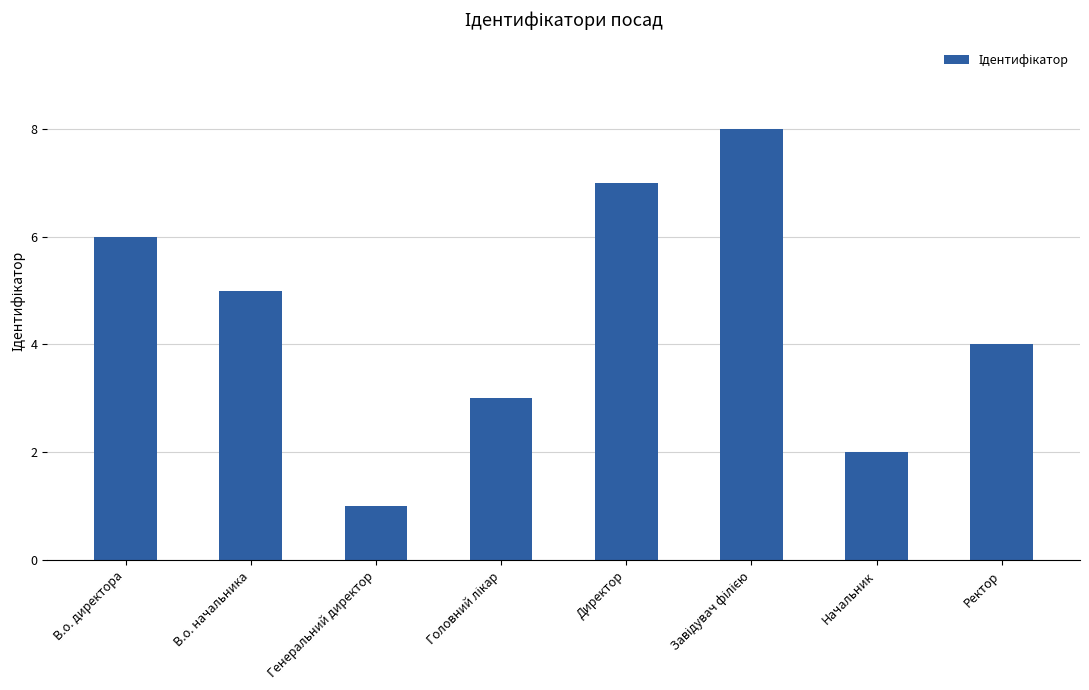

What is the label of the 8th bar from the left?

Ректор